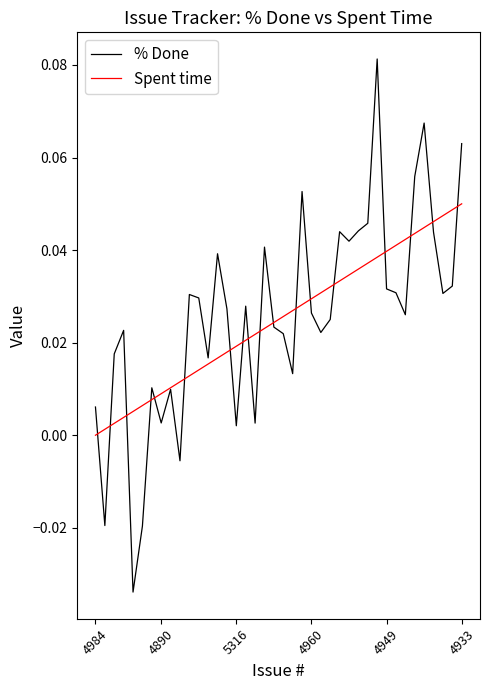

List the series in order of their peak value, highest first.

% Done, Spent time